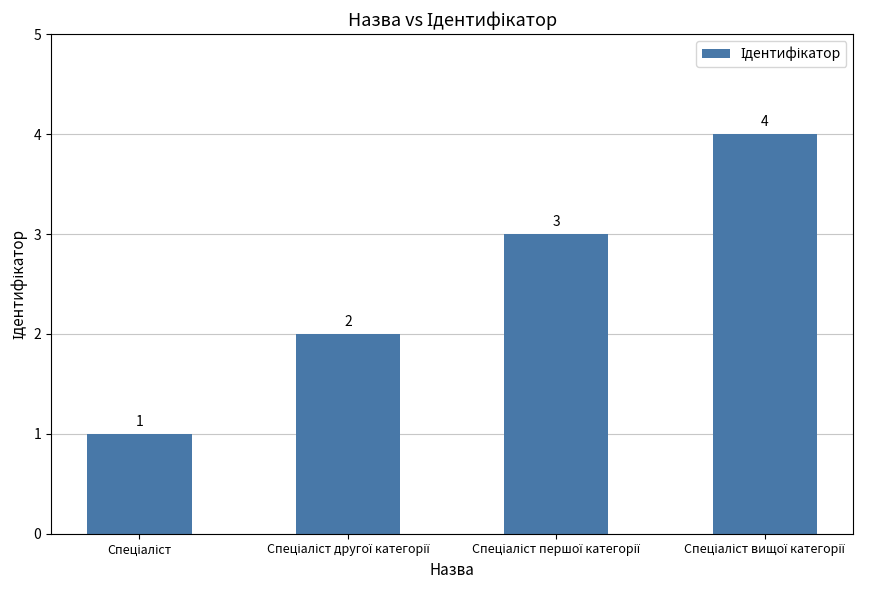

What is the sum of all values?

10